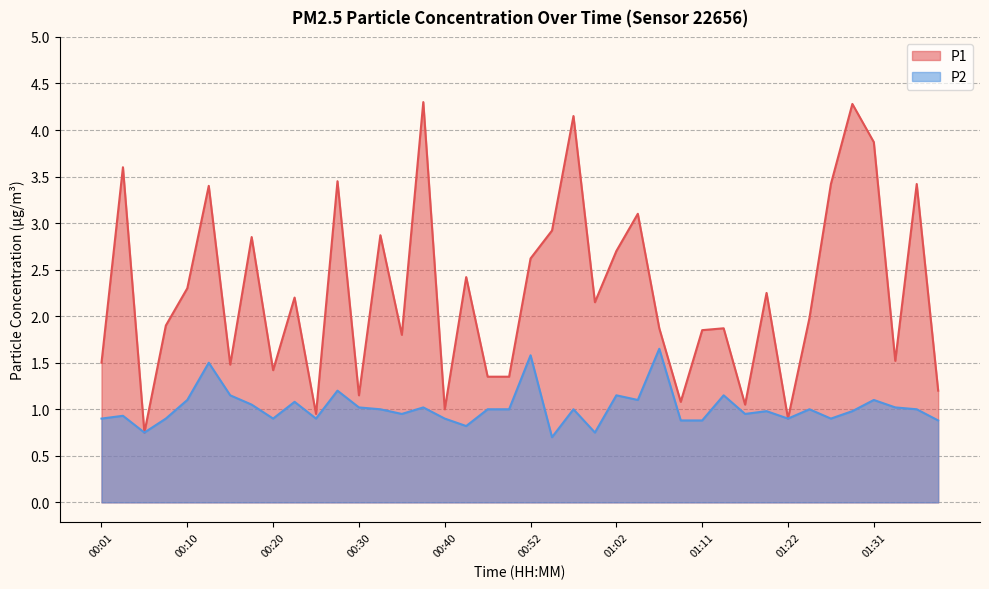

What is the total value across all series at 01:04?

4.2